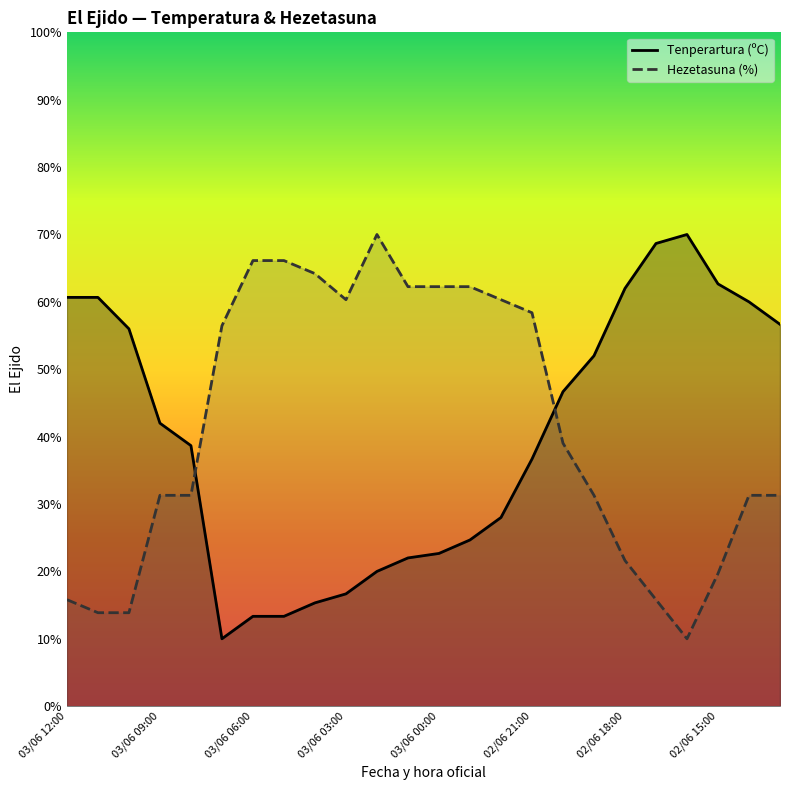

Reading left to right, extract all data points from this chart.

Tenperartura (ºC): 60.7	60.7	56.0	42.0	38.7	10.0	13.3	13.3	15.3	16.7	20.0	22.0	22.7	24.7	28.0	36.7	46.7	52.0	62.0	68.7	70.0	62.7	60.0	56.7
Hezetasuna (%): 15.8	13.9	13.9	31.3	31.3	56.5	66.1	66.1	64.2	60.3	70.0	62.3	62.3	62.3	60.3	58.4	39.0	31.3	21.6	15.8	10.0	19.7	31.3	31.3